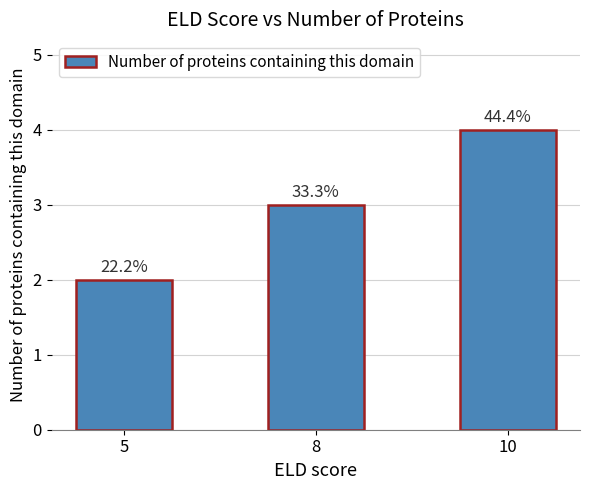

How many bars are there in total?

3